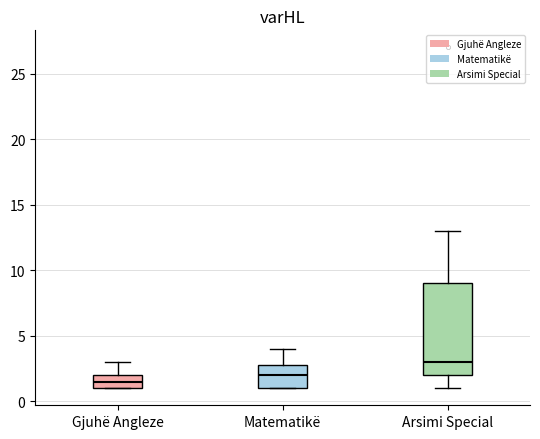

Which box's median line is the highest?

Arsimi Special